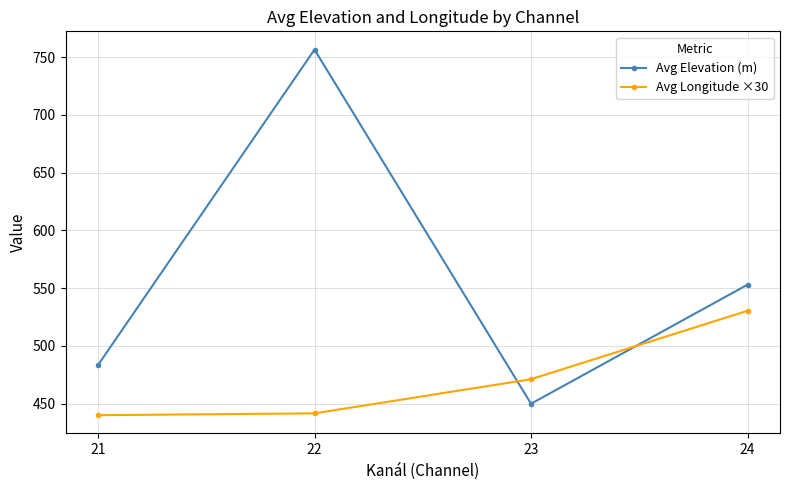

How many data points in Avg Elevation (m) are less than 553?

2